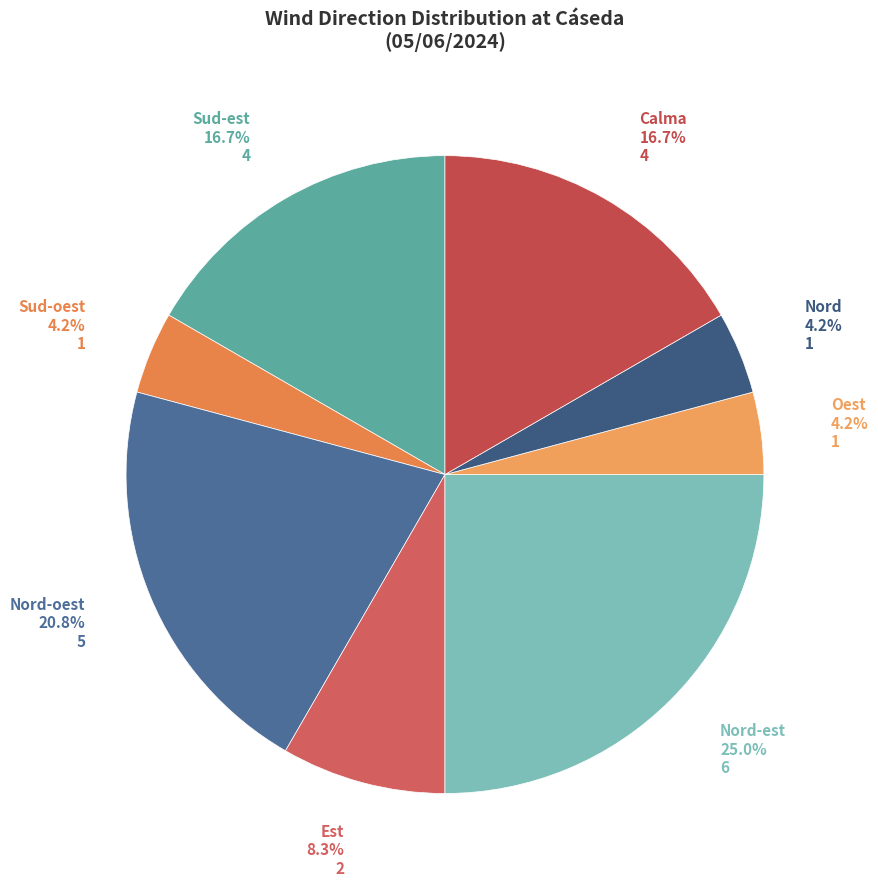

Is there any slice that represents more than half of the pie?

No